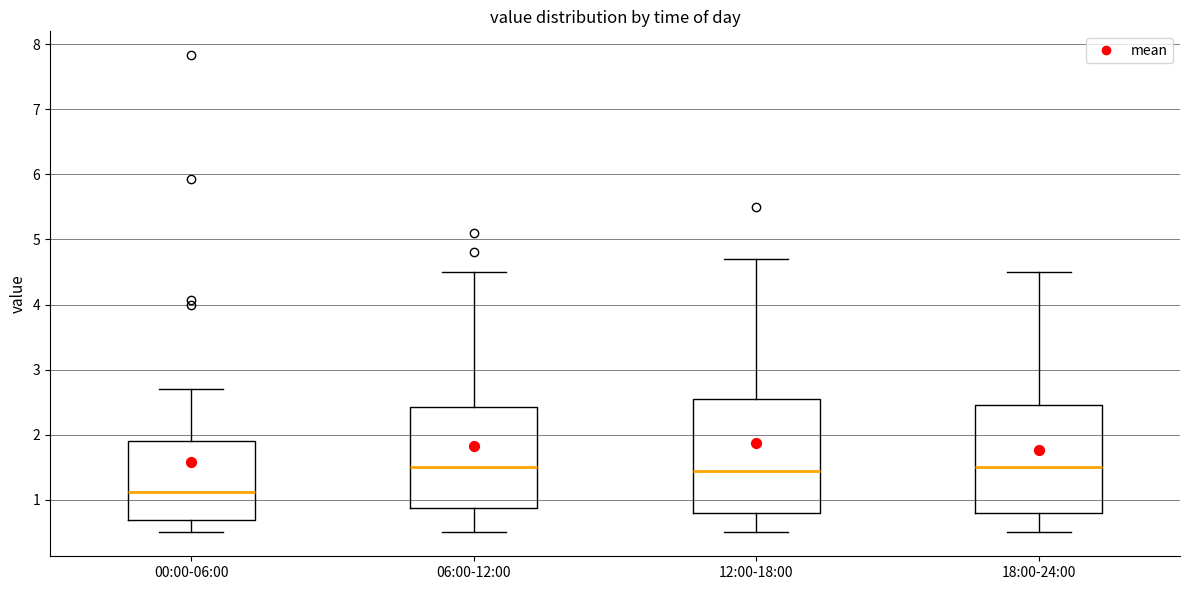

Where does the median line of the box for 06:00-12:00 sit on the y-axis? The values are not printed on the chart, so give them approximately, as read against the axis.

1.5